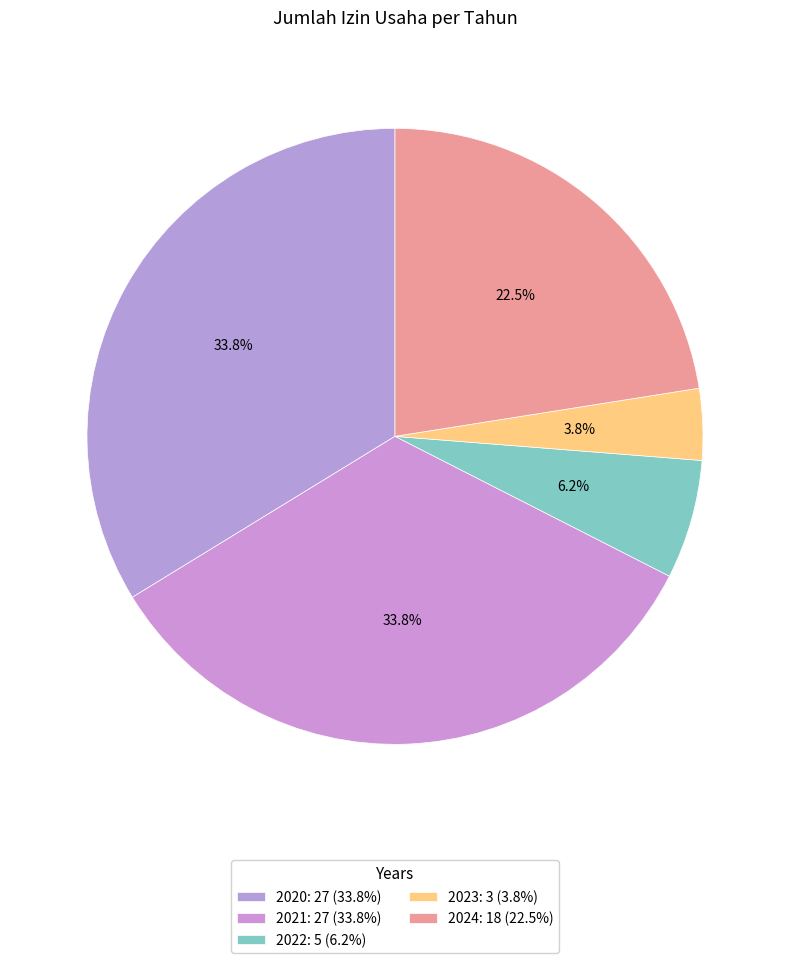

Count the number of slices in the pie.

5